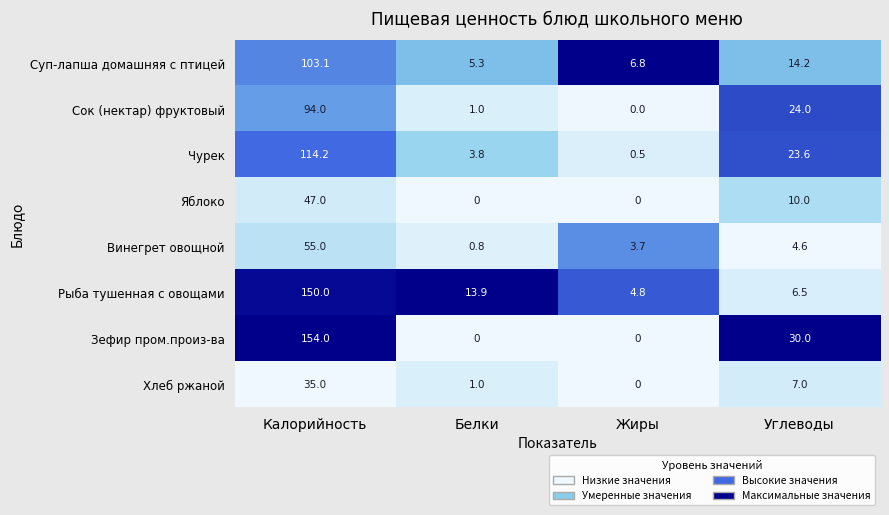

Is it true that Рыба тушенная с овощами equals 223.8 at Калорийность?

False